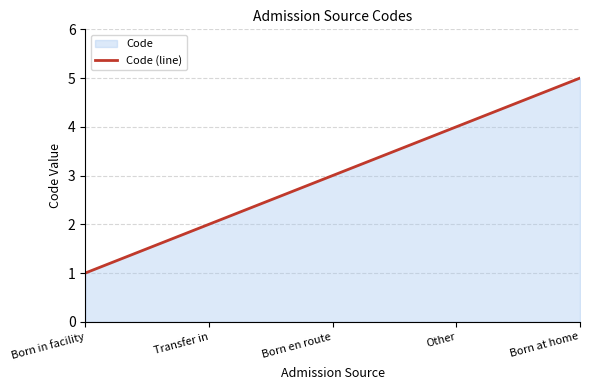

What is the difference between the values at Born en route and Born in facility?

2